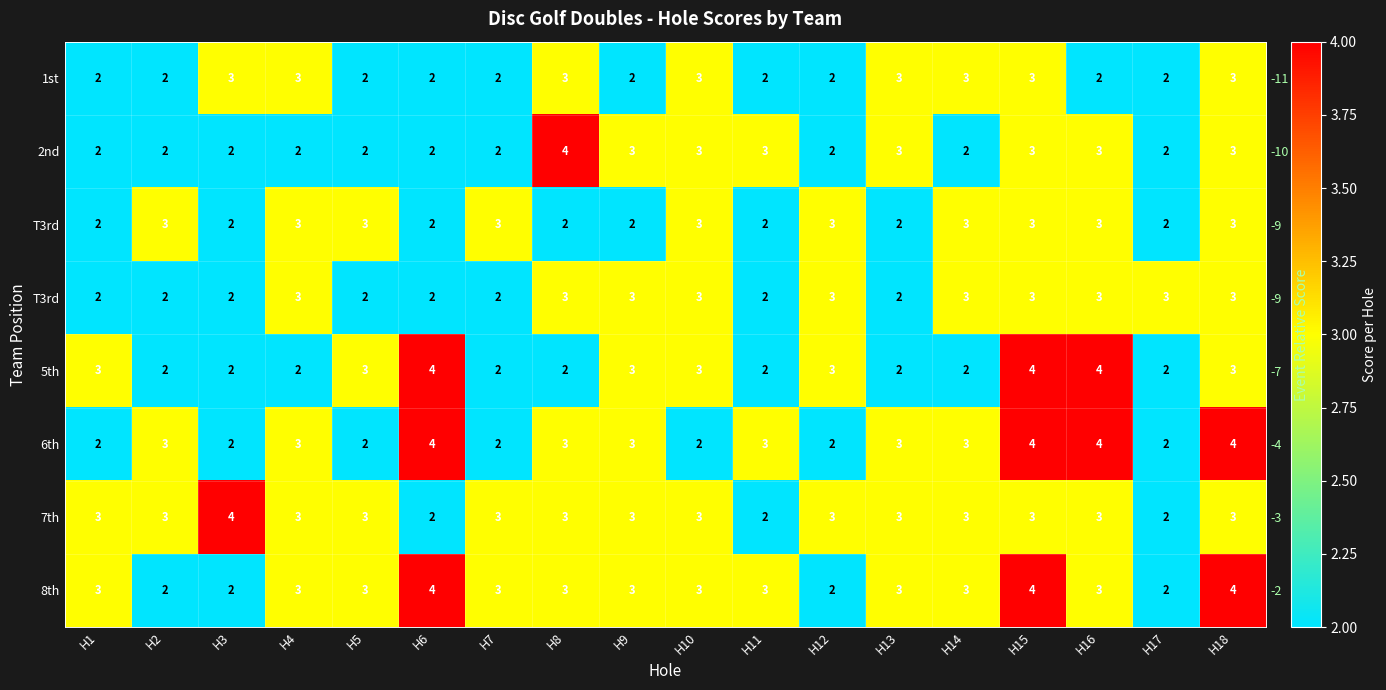

What is the difference between the highest and lowest values at H11?

1